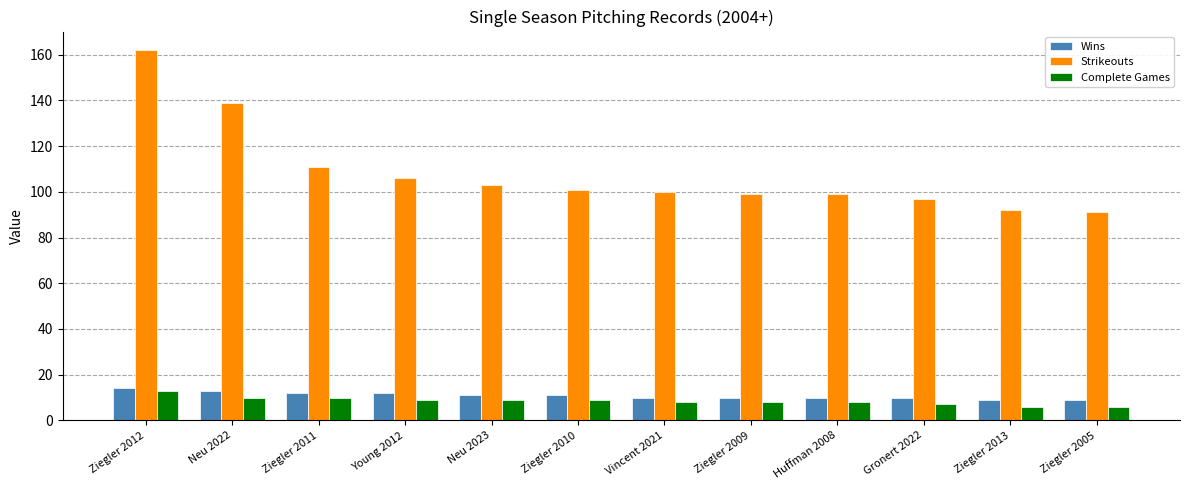

What is the minimum value shown in the chart?

6